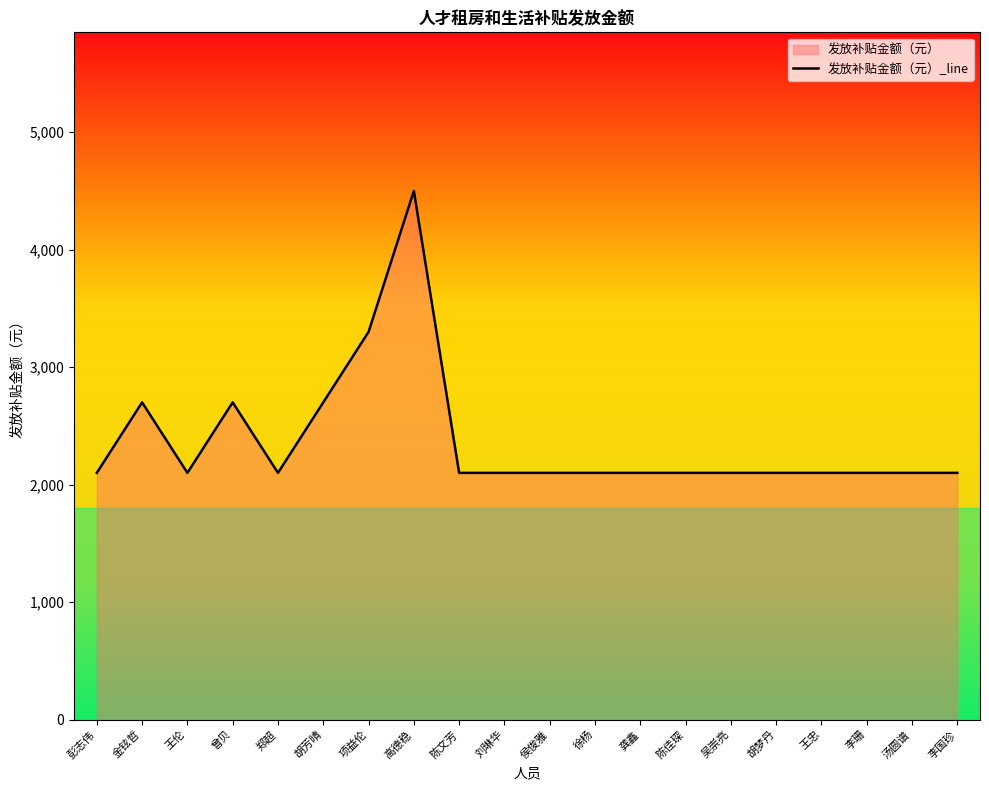

True or false: there are more than 2 points higher than both neighbors.

True